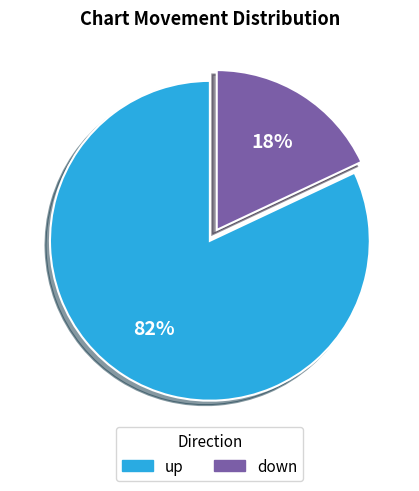

Is up the majority of the pie?

Yes